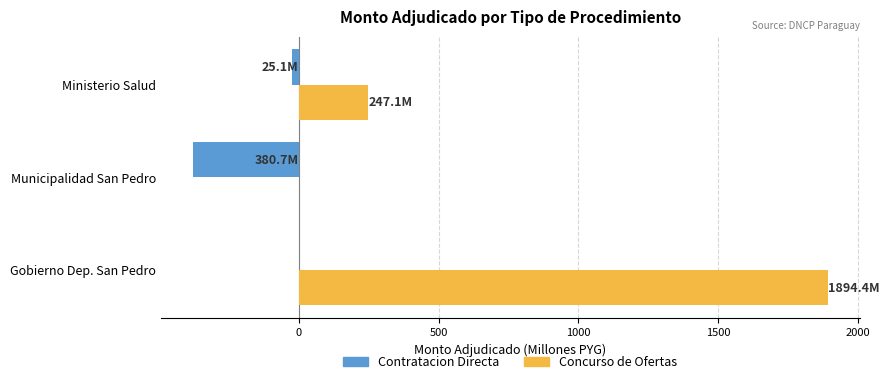

How many positive values does the Concurso de Ofertas series have?

2